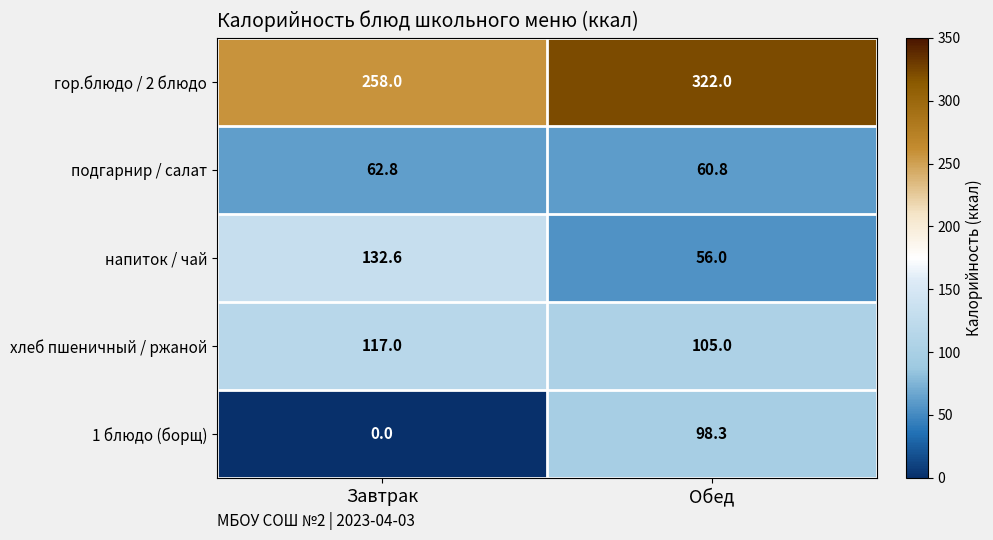

At how many categories does at least one series exceed 232?

2